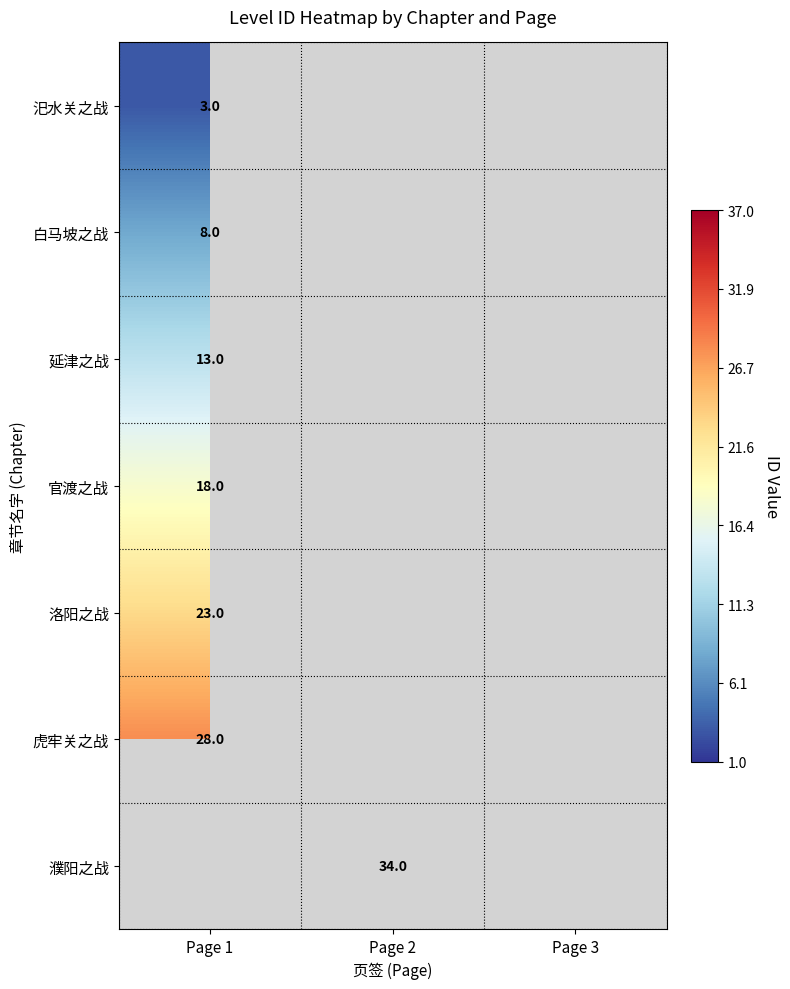

Is it true that 虎牢关之战 equals 28 at Page 1?

True